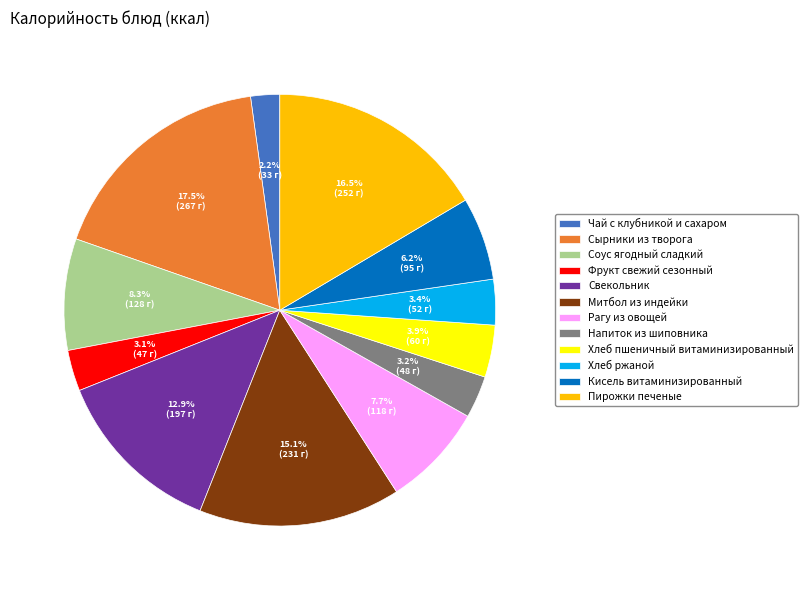

To the nearest percent, what is the difference between the largest and smallest slice percentages?

15%